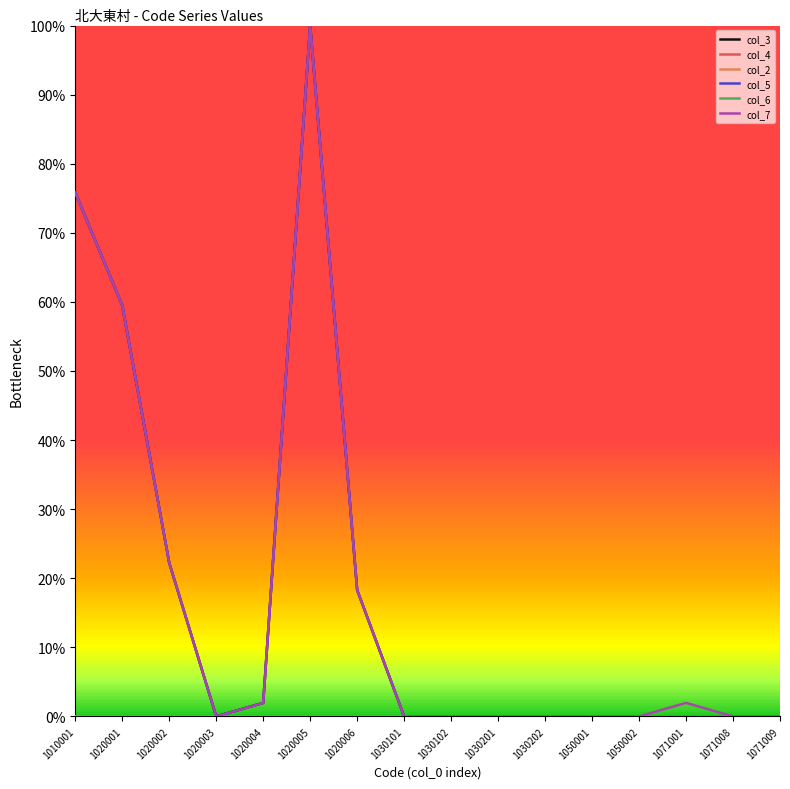

Does the chart display data point markers on the line(s)?

No